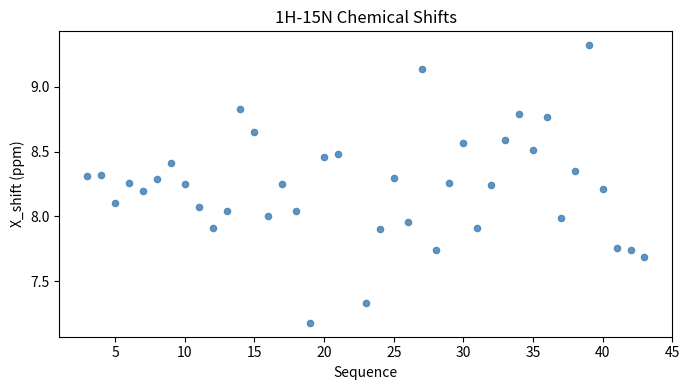

What is the range of Y values (max minus min)?

2.1